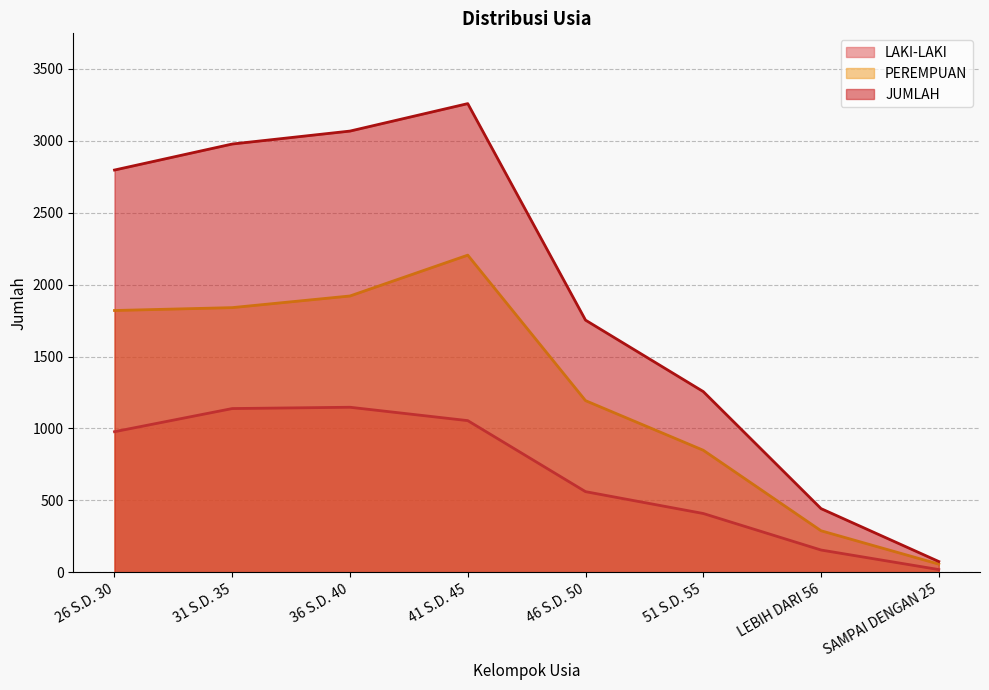

What is the total value across all series at 41 S.D. 45?

6518